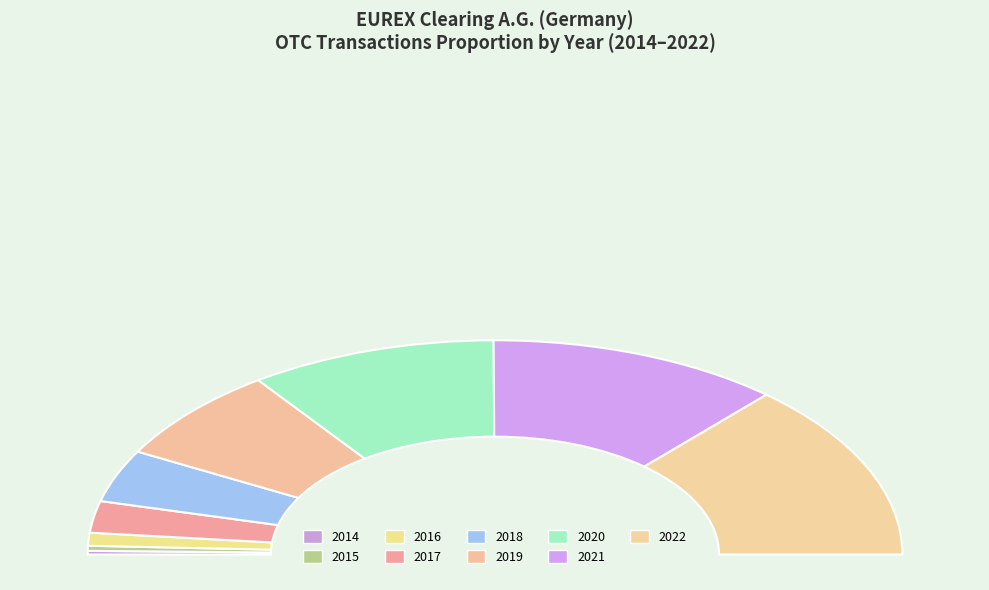

True or false: 2017 accounts for 1% of the total.

False